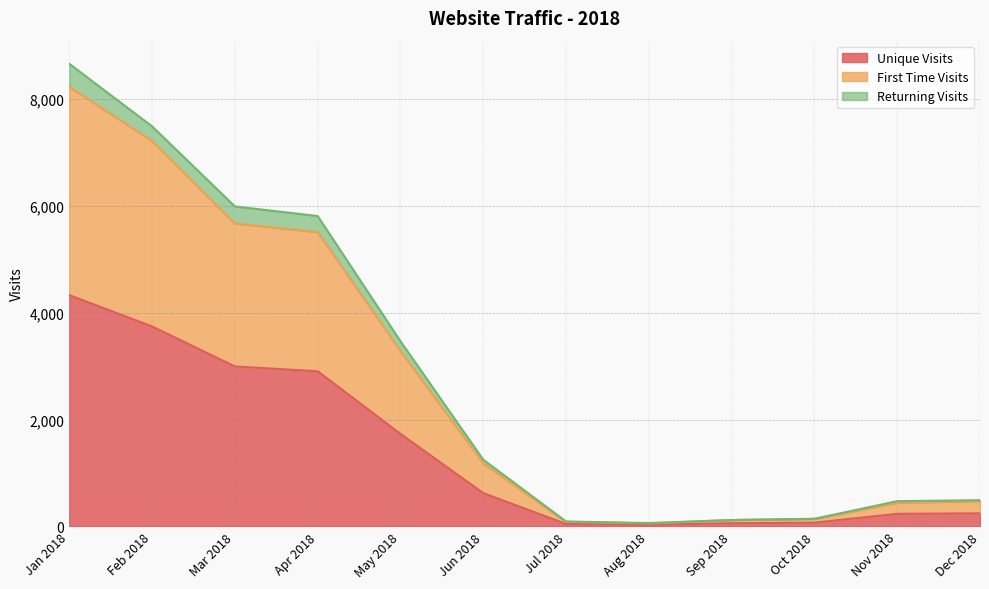

Reading left to right, what are all the values shown in this chart?

Unique Visits: Jan 2018=4328	Feb 2018=3743	Mar 2018=2994	Apr 2018=2904	May 2018=1733	Jun 2018=625	Jul 2018=47	Aug 2018=32	Sep 2018=61	Oct 2018=72	Nov 2018=237	Dec 2018=246
First Time Visits: Jan 2018=8224	Feb 2018=7213	Mar 2018=5670	Apr 2018=5508	May 2018=3283	Jun 2018=1181	Jul 2018=87	Aug 2018=59	Sep 2018=120	Oct 2018=143	Nov 2018=446	Dec 2018=475
Returning Visits: Jan 2018=8656	Feb 2018=7486	Mar 2018=5988	Apr 2018=5808	May 2018=3466	Jun 2018=1250	Jul 2018=94	Aug 2018=64	Sep 2018=122	Oct 2018=144	Nov 2018=474	Dec 2018=492